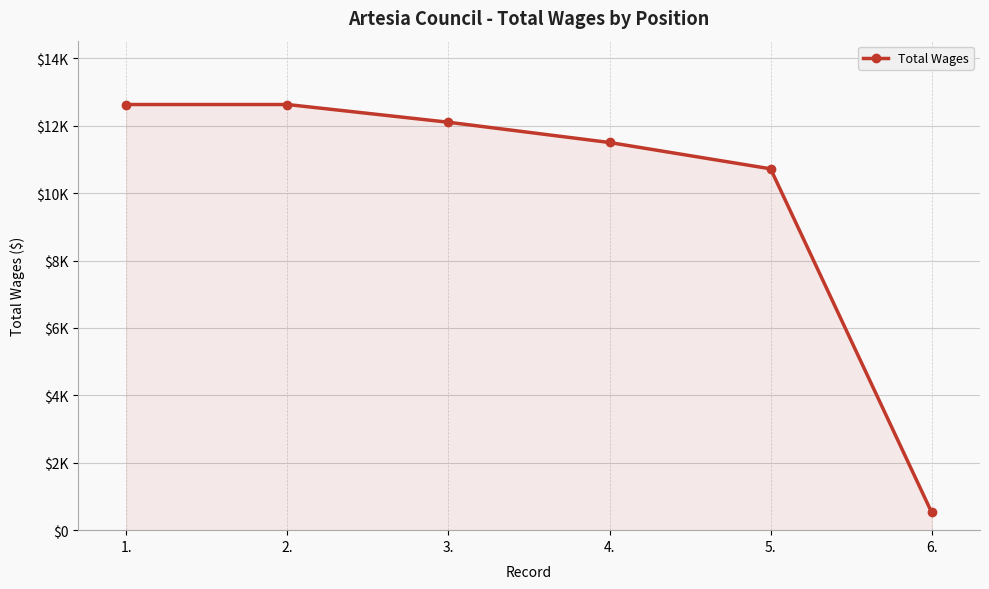

Reading left to right, list all the values displayed in this chart.

12630.0	12630.0	12104.0	11503.0	10722.0	526.3